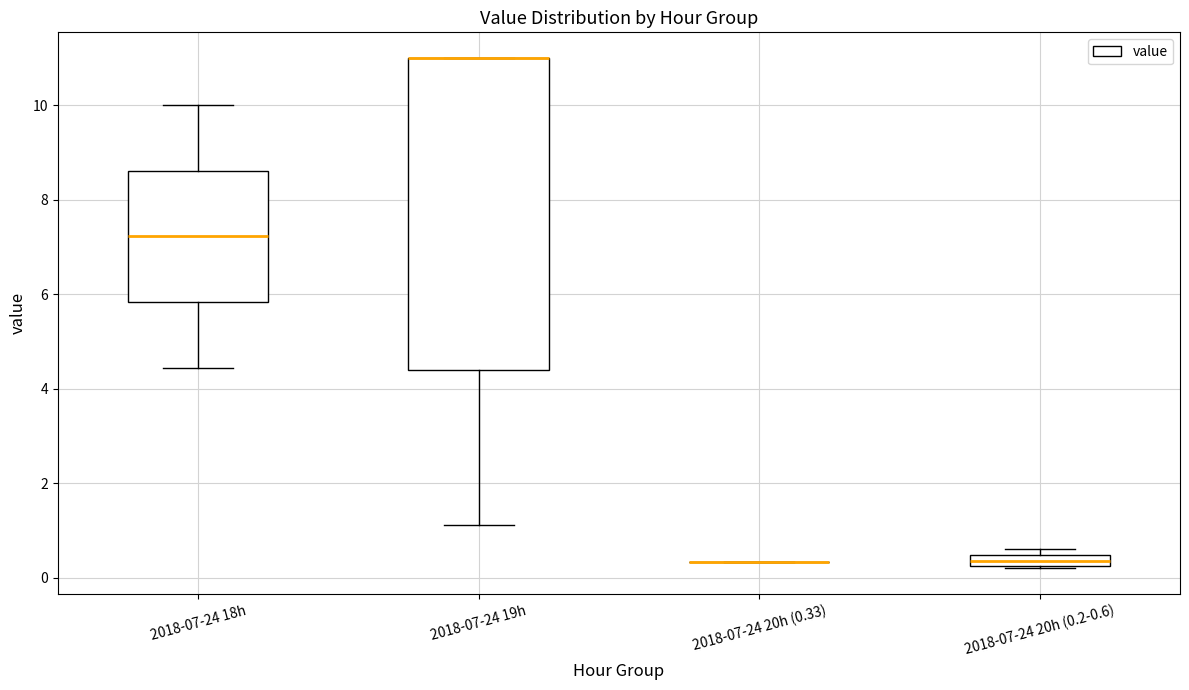

Where is the lower edge of the box for 2018-07-24 19h on the y-axis? The values are not printed on the chart, so give them approximately, as read against the axis.

4.4